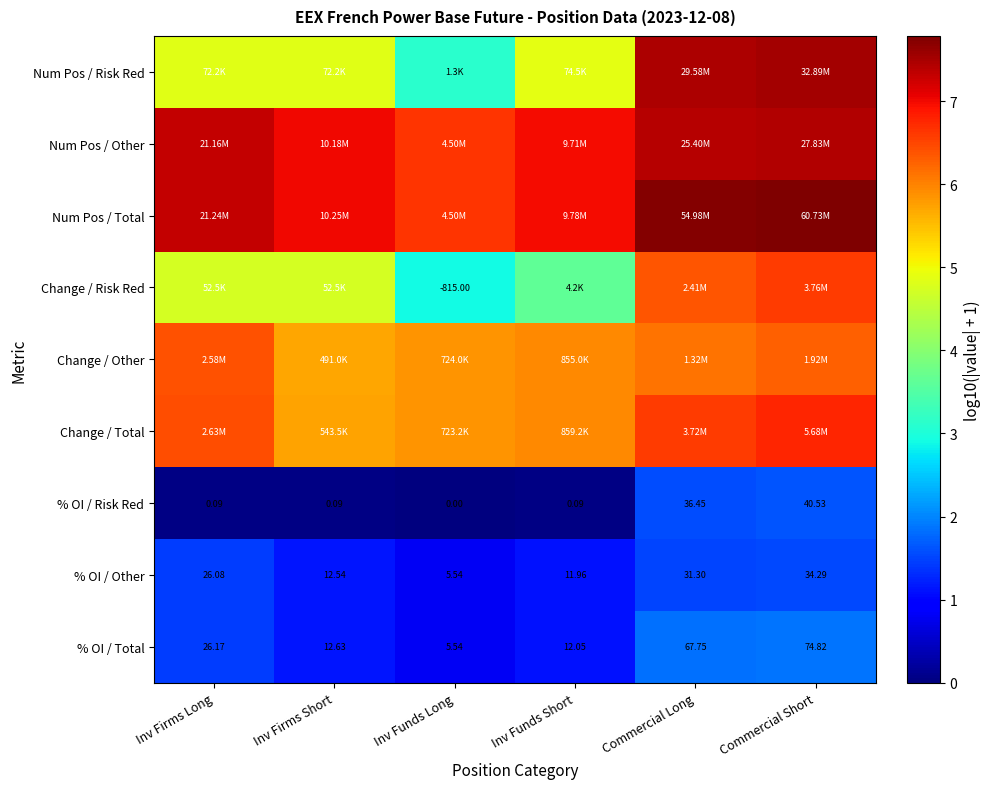

Where does the % OI / Total series first go above 26?

Inv Firms Long